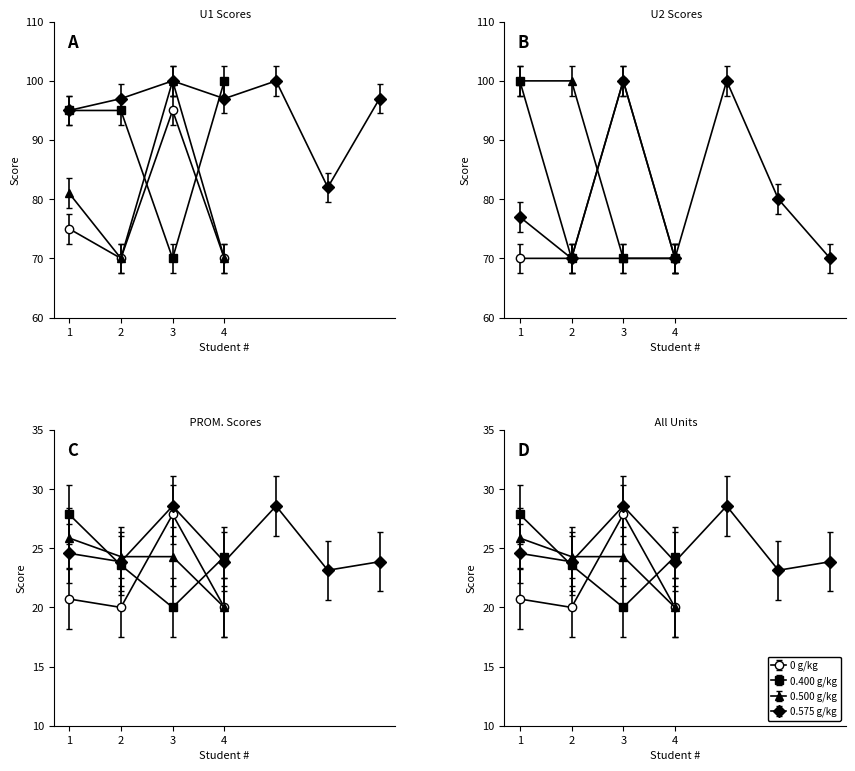

What value does the PROM. series have at 16?

23.9